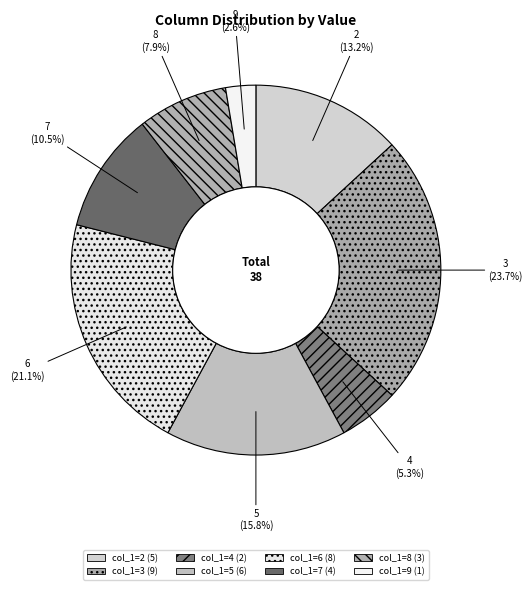

How many segments does this pie chart have?

8